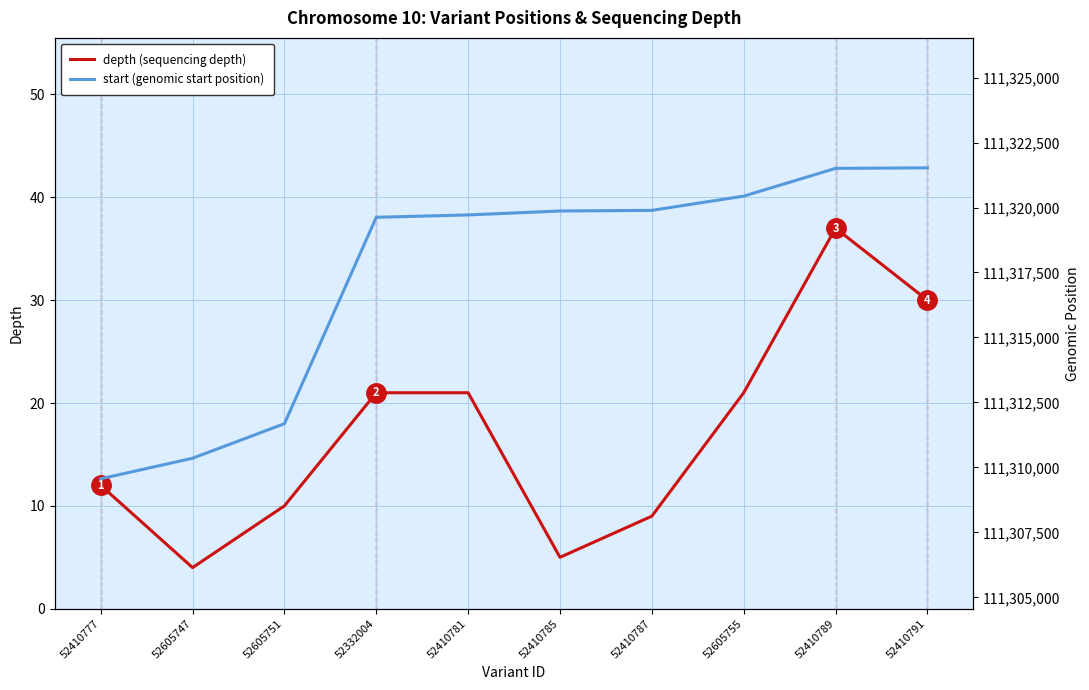

Where is the first local minimum for depth?

52605747